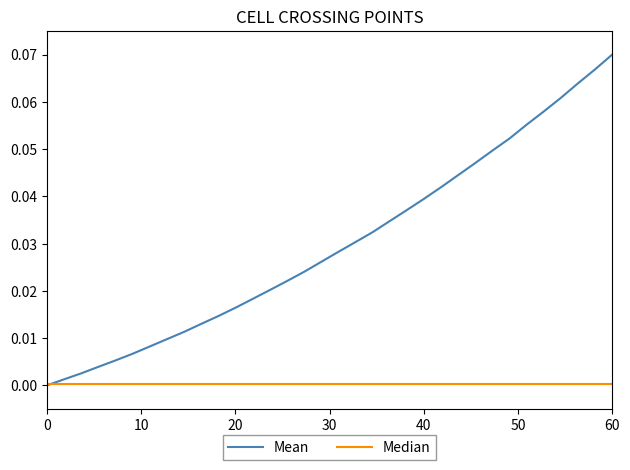

Which series has the largest total across all categories?

Mean